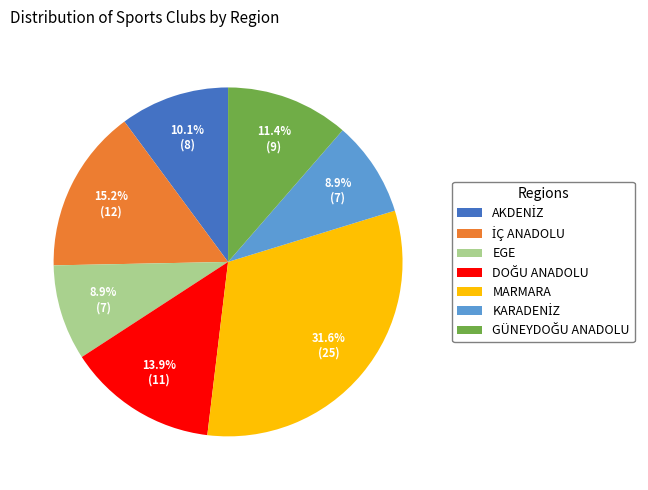

How much of the chart is everything except MARMARA?

68.4%